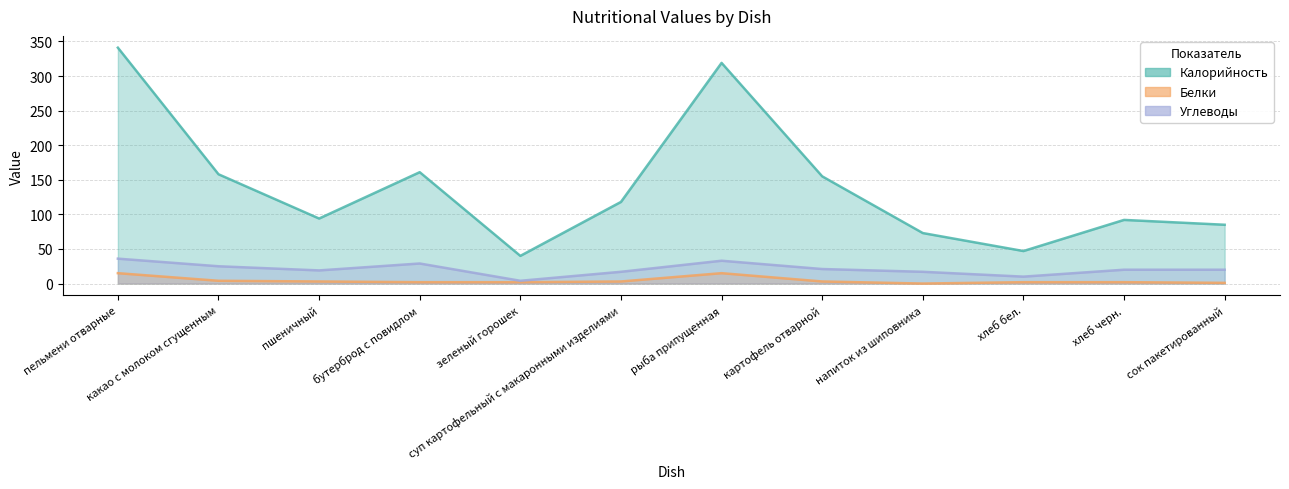

Is the value of Углеводы at напиток из шиповника greater than the value of Белки at сок пакетированный?

Yes